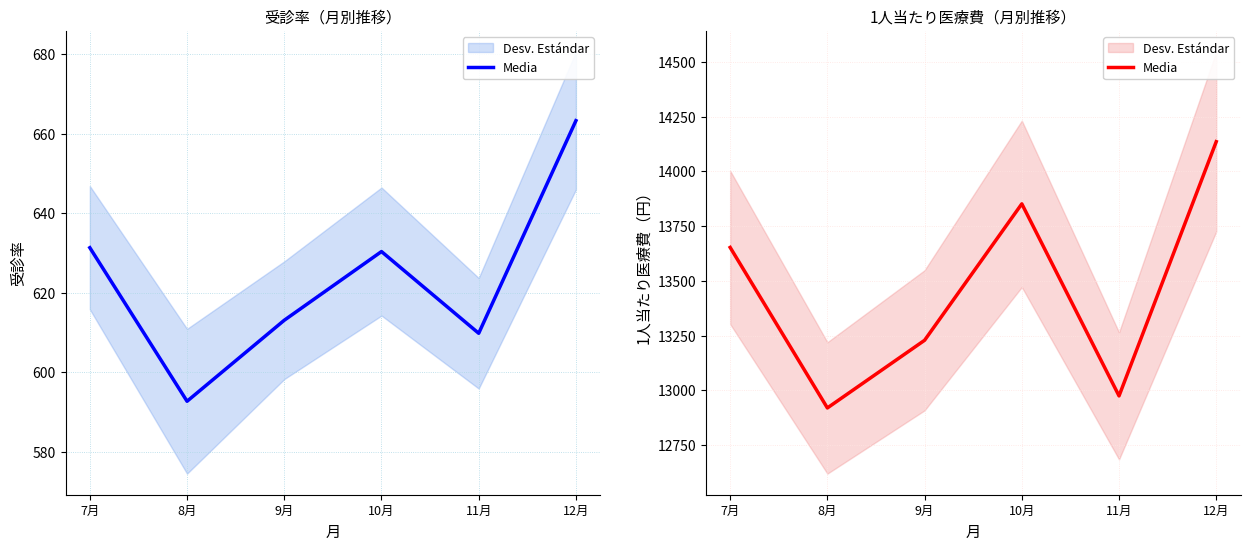

How many data points does each series have?

6